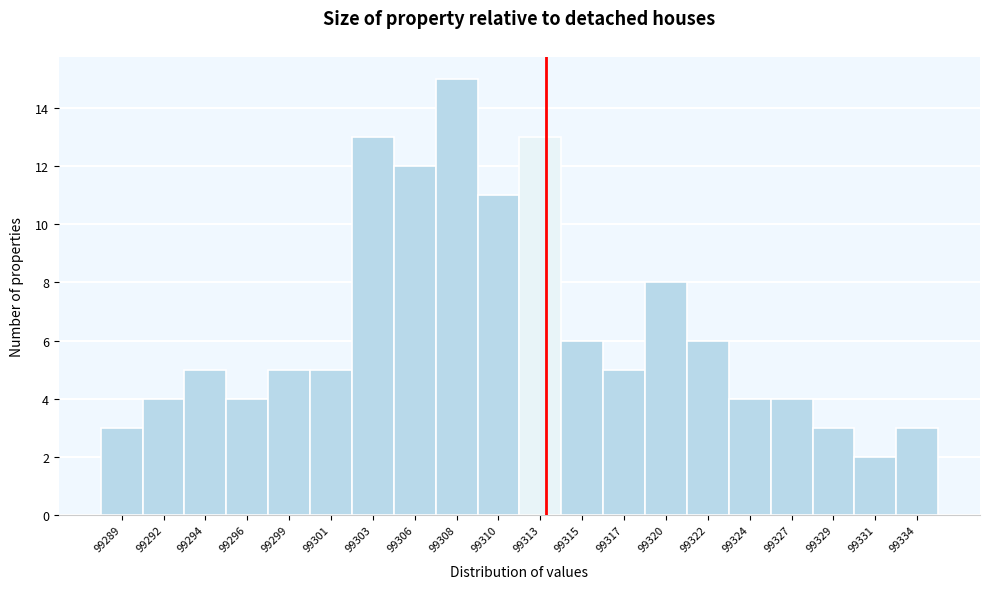

Which range on the x-axis has the tallest bar?

99306.80 to 99309.15